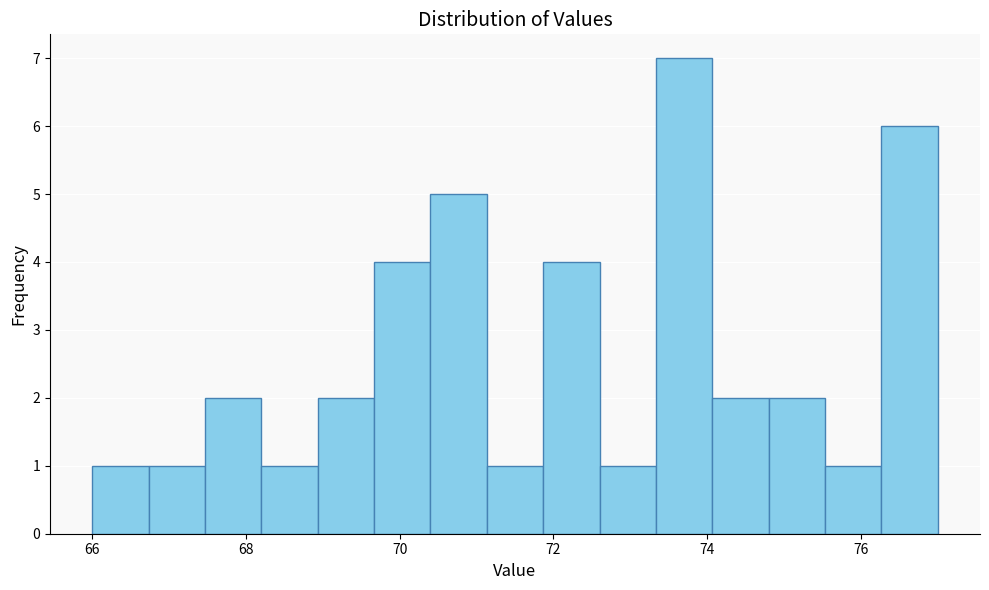

Around what value on the x-axis is the tallest bar? Give the approximate position of its centre, as read against the axis.

73.8